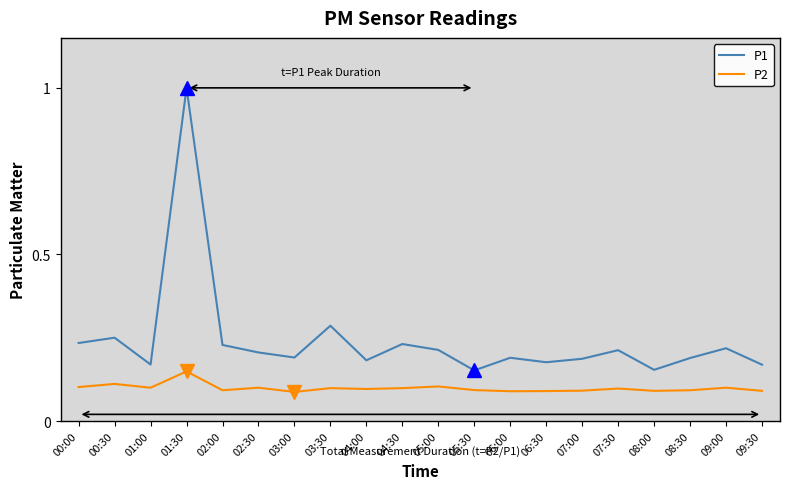

What are all the series names shown in the legend?

P1, P2